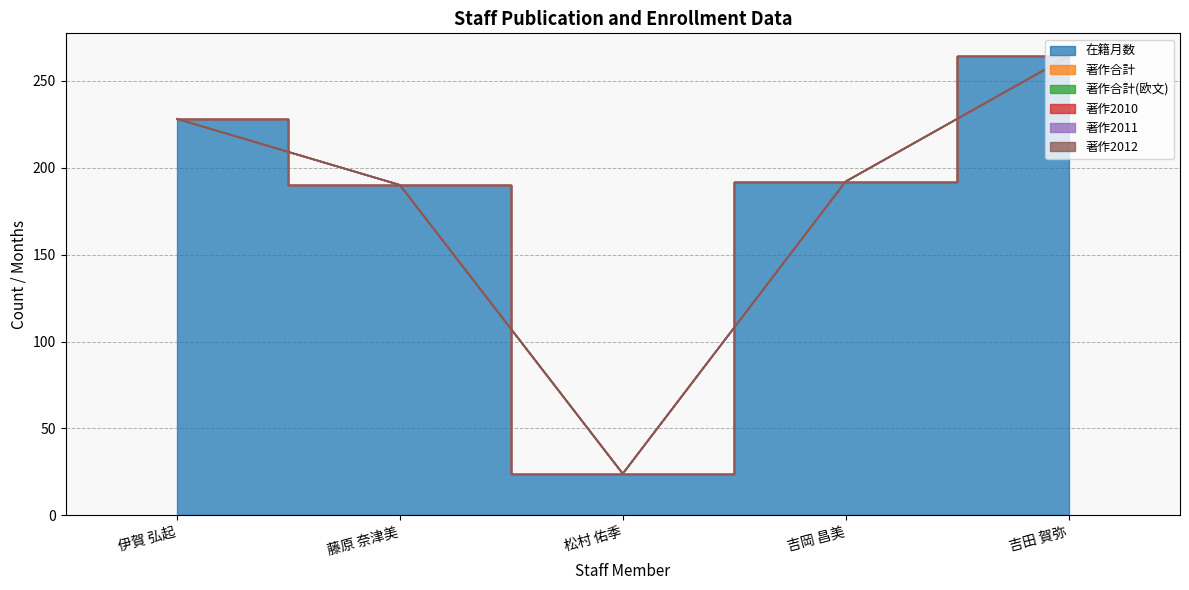

What is the greatest value displayed?

264